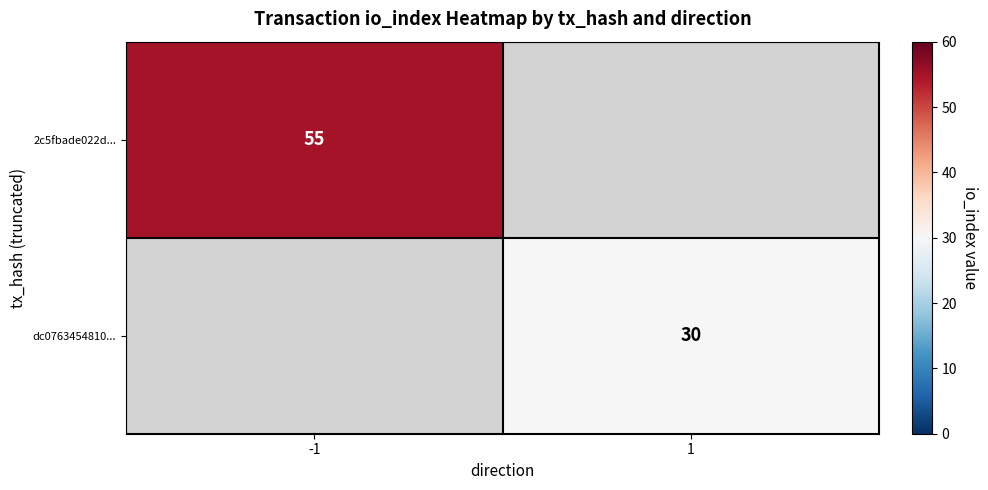

Is it true that 2c5fbade022d... equals 93 at -1?

False